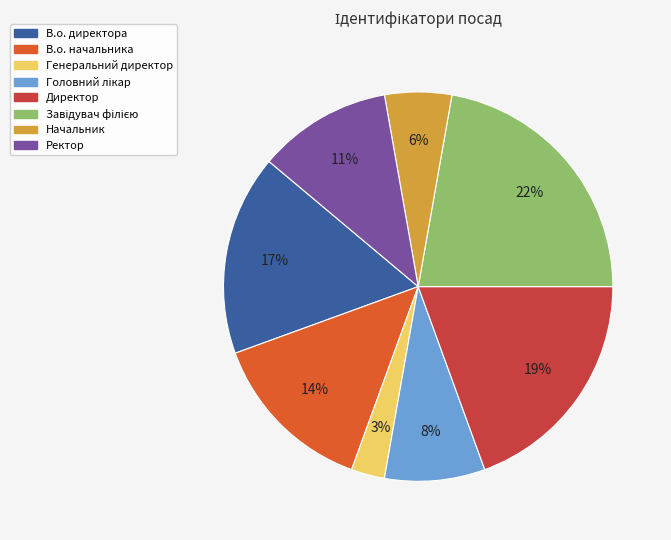

To the nearest percent, what is the combined percentage of В.о. директора and Директор?

36%